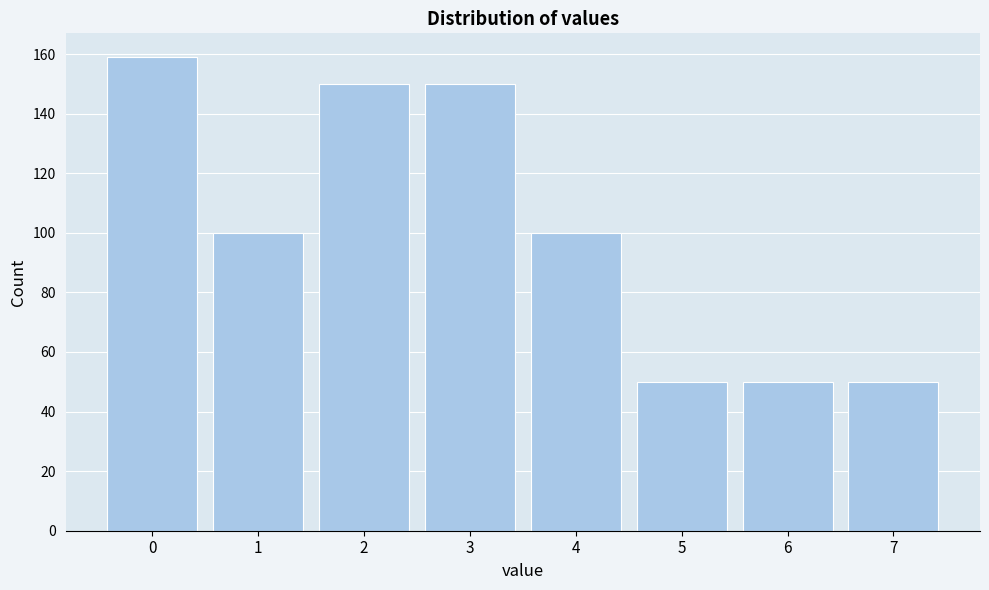

Reading left to right, what are all the values shown in this chart?

0=159	1=100	2=150	3=150	4=100	5=50	6=50	7=50